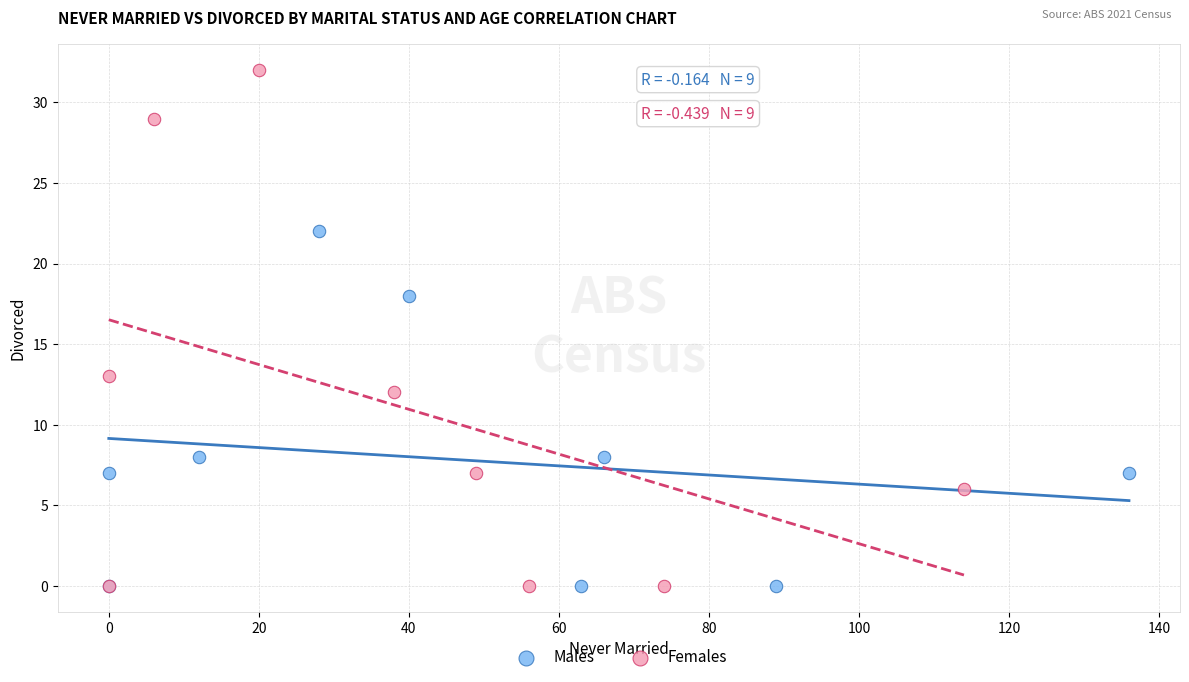

What are all the series names shown in the legend?

Males, Females